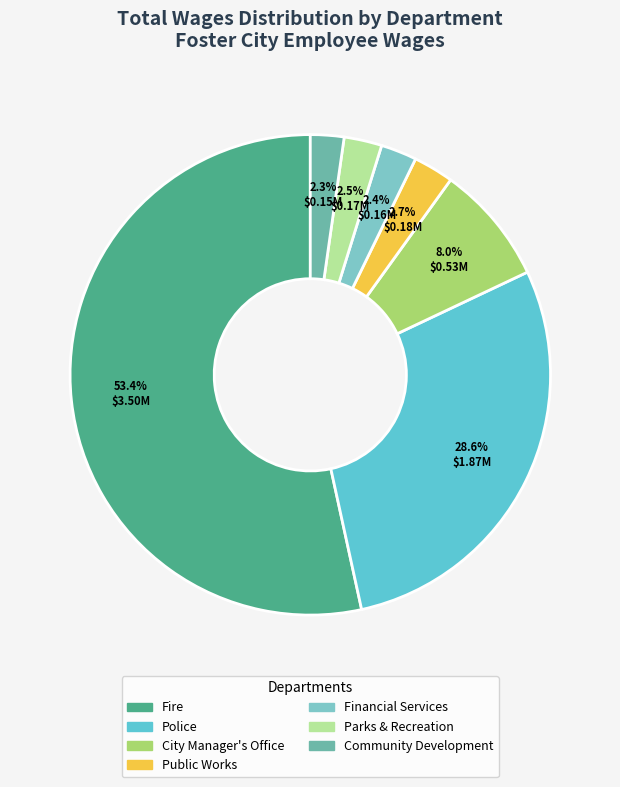

Is it true that Public Works is 8% of the pie?

False